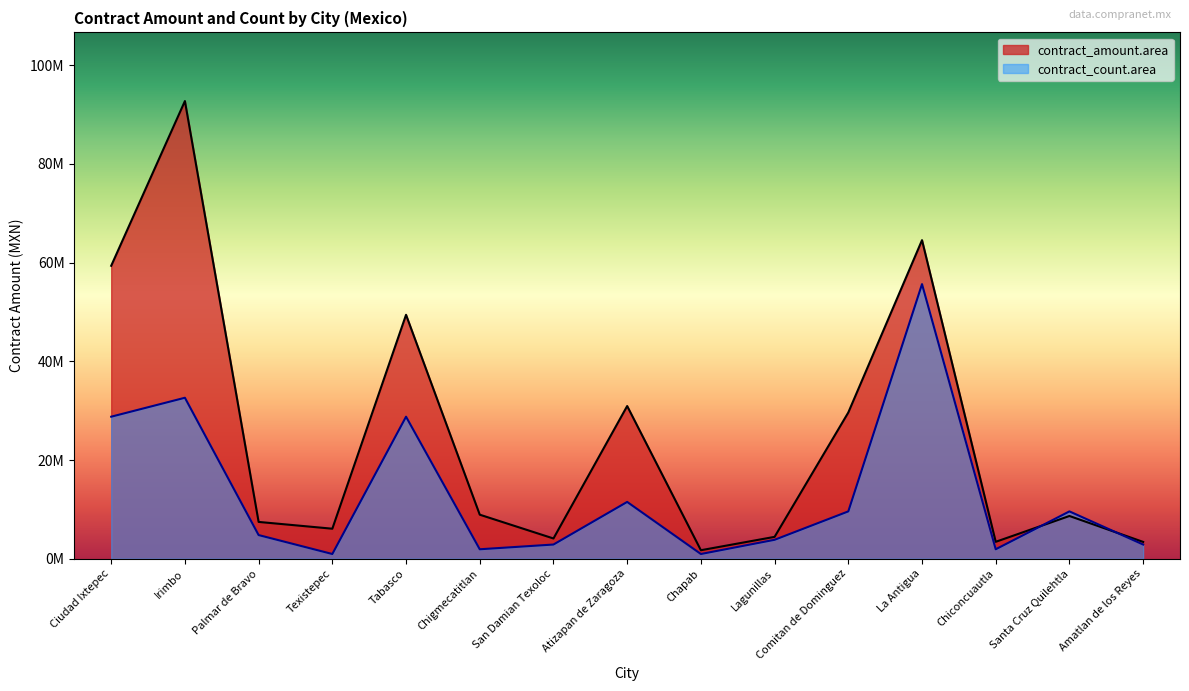

Does the chart display data point markers on the line(s)?

No